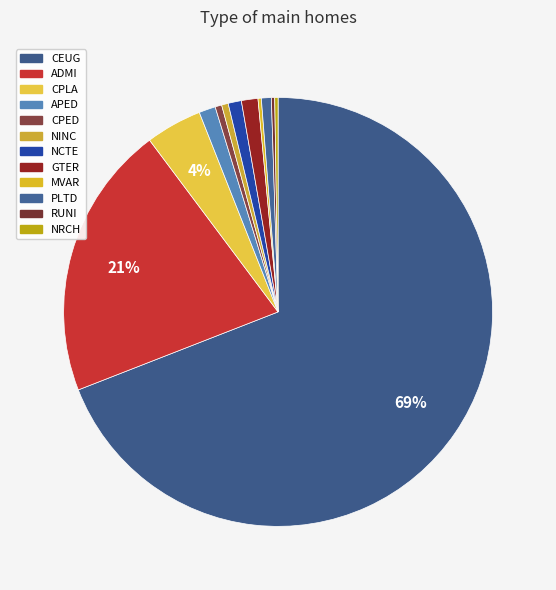

What is the smallest slice in the pie chart?

MVAR